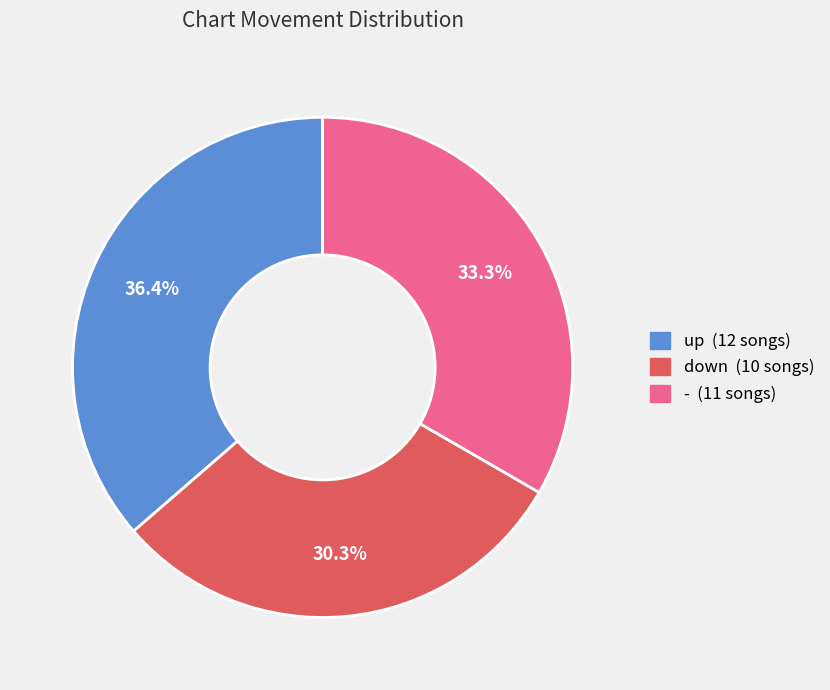

Approximately how many times larger is the value at down compared to up?

0.8